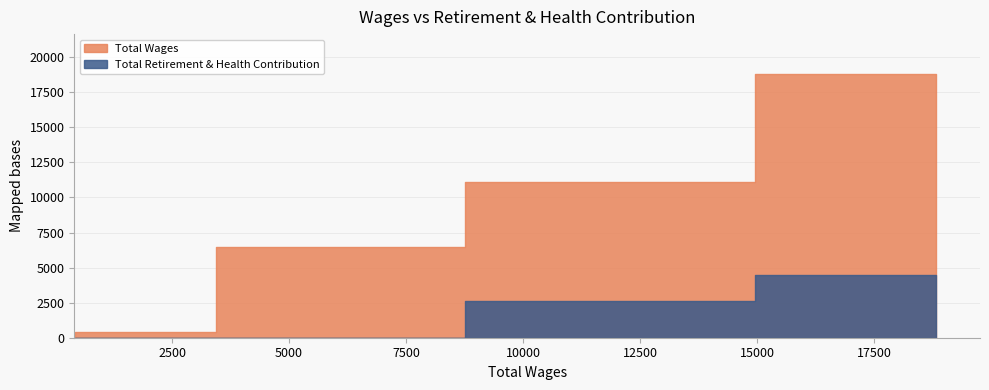

What is the average value of the Total Retirement & Health Contribution series?

1764